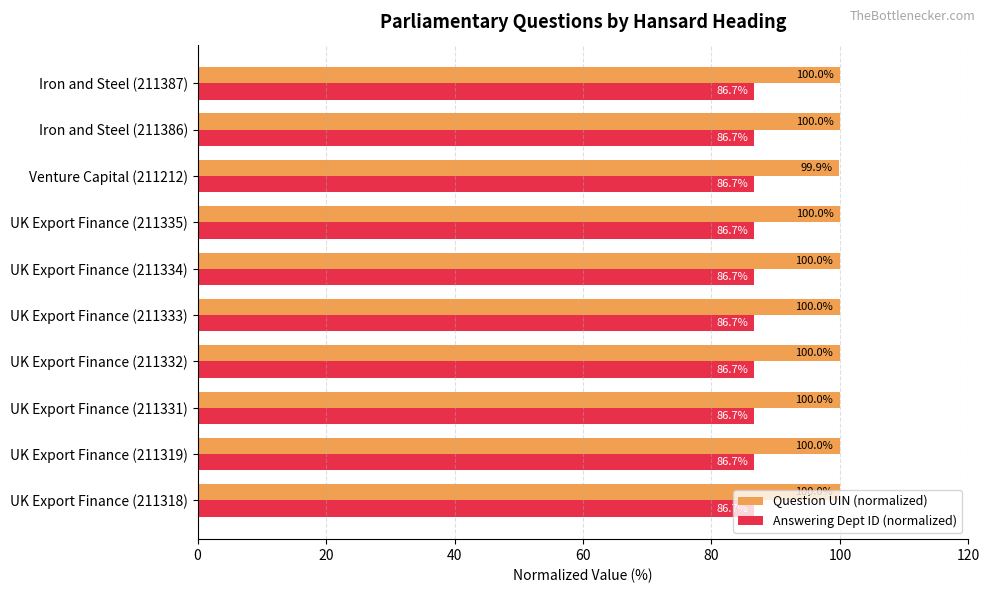

Which series has the largest total across all categories?

Question UIN (normalized)